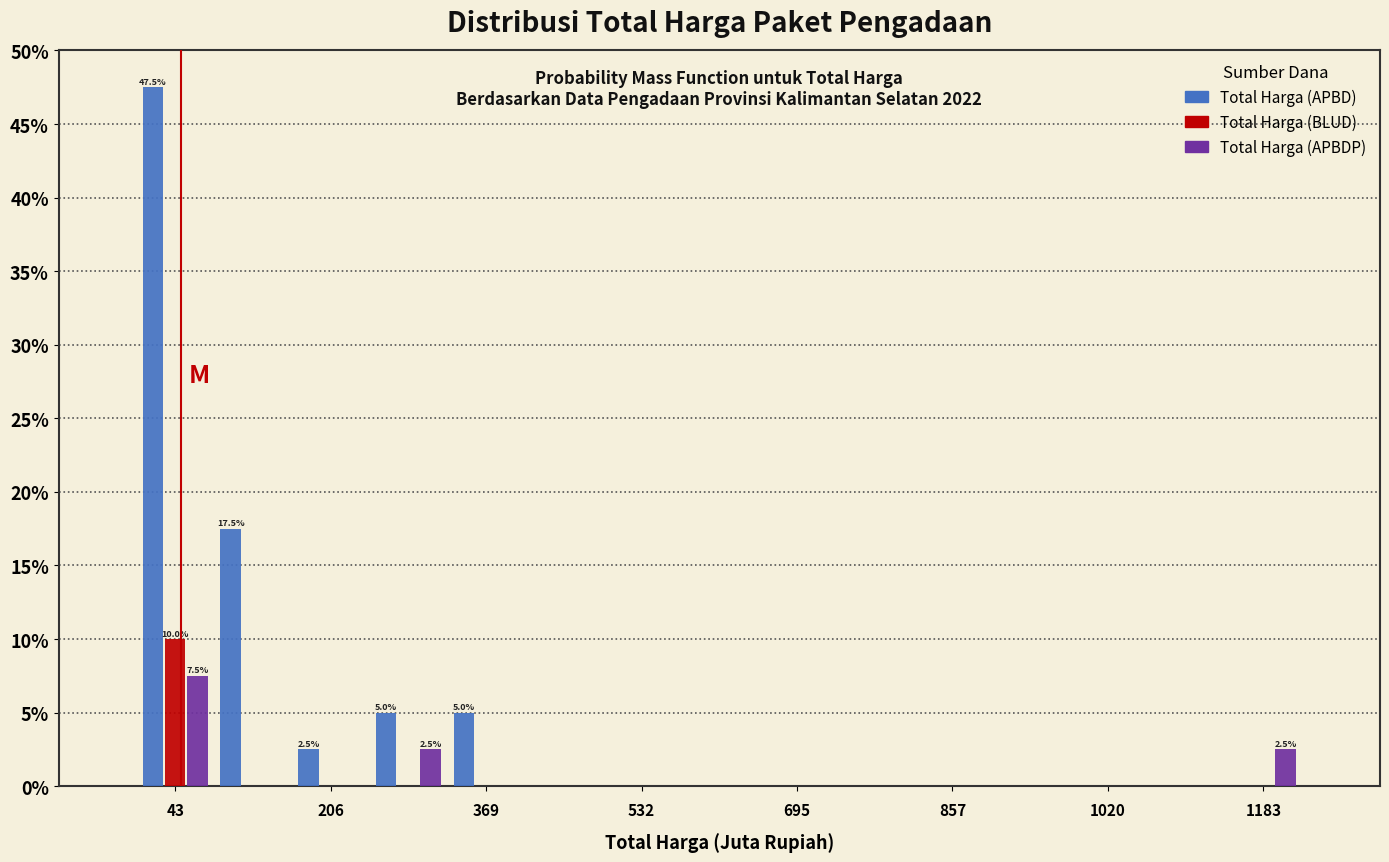

In the Total Harga (APBD) series, which range on the x-axis has the tallest bar?

0 to 80